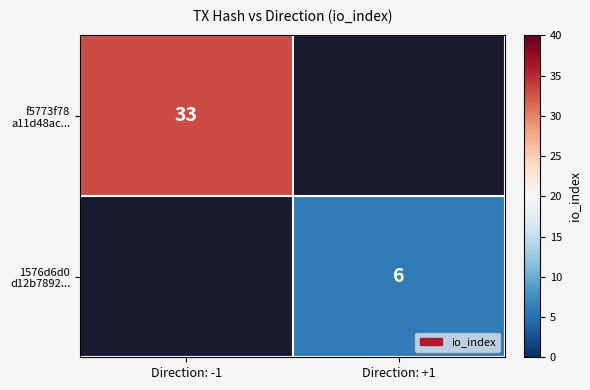

At which label is f5773f78 a11d48ac... closest to 33?

Direction: -1